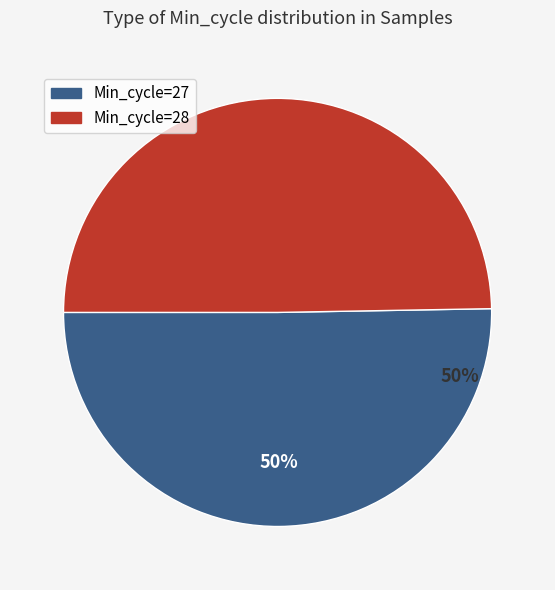

The Min_cycle=28 slice represents 50% of the pie. True or false?

True